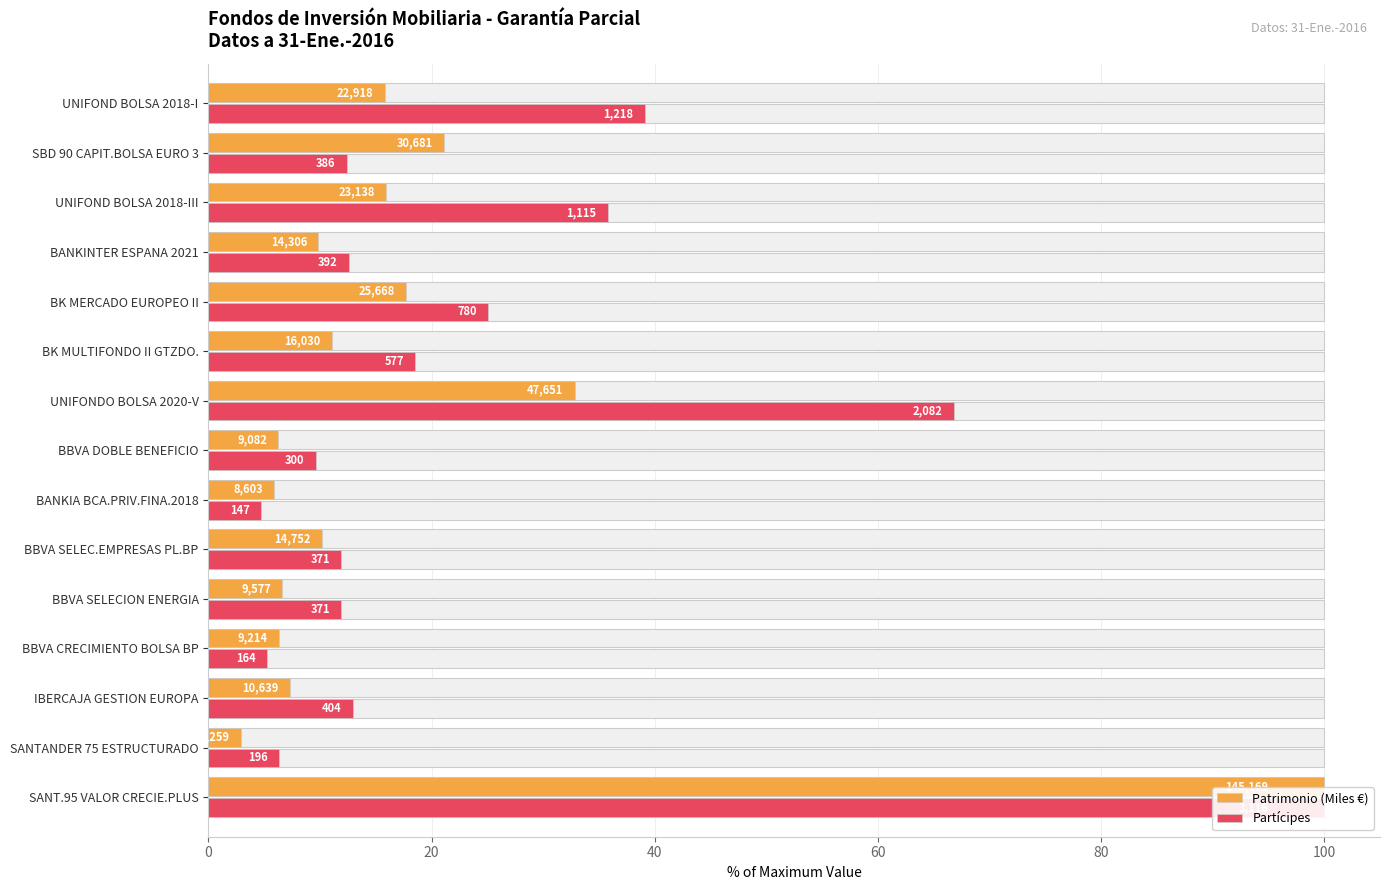

True or false: Patrimonio (Miles €) has a value of 12.5 at IBERCAJA GESTION EUROPA.

False